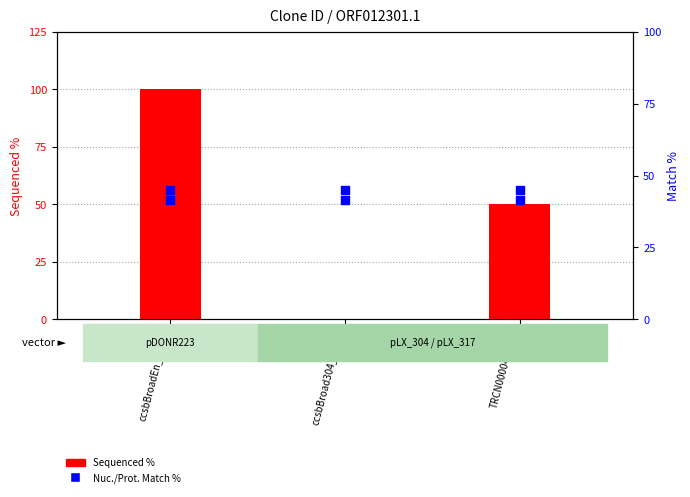

Which series contains the lowest Y value?

Sequenced %